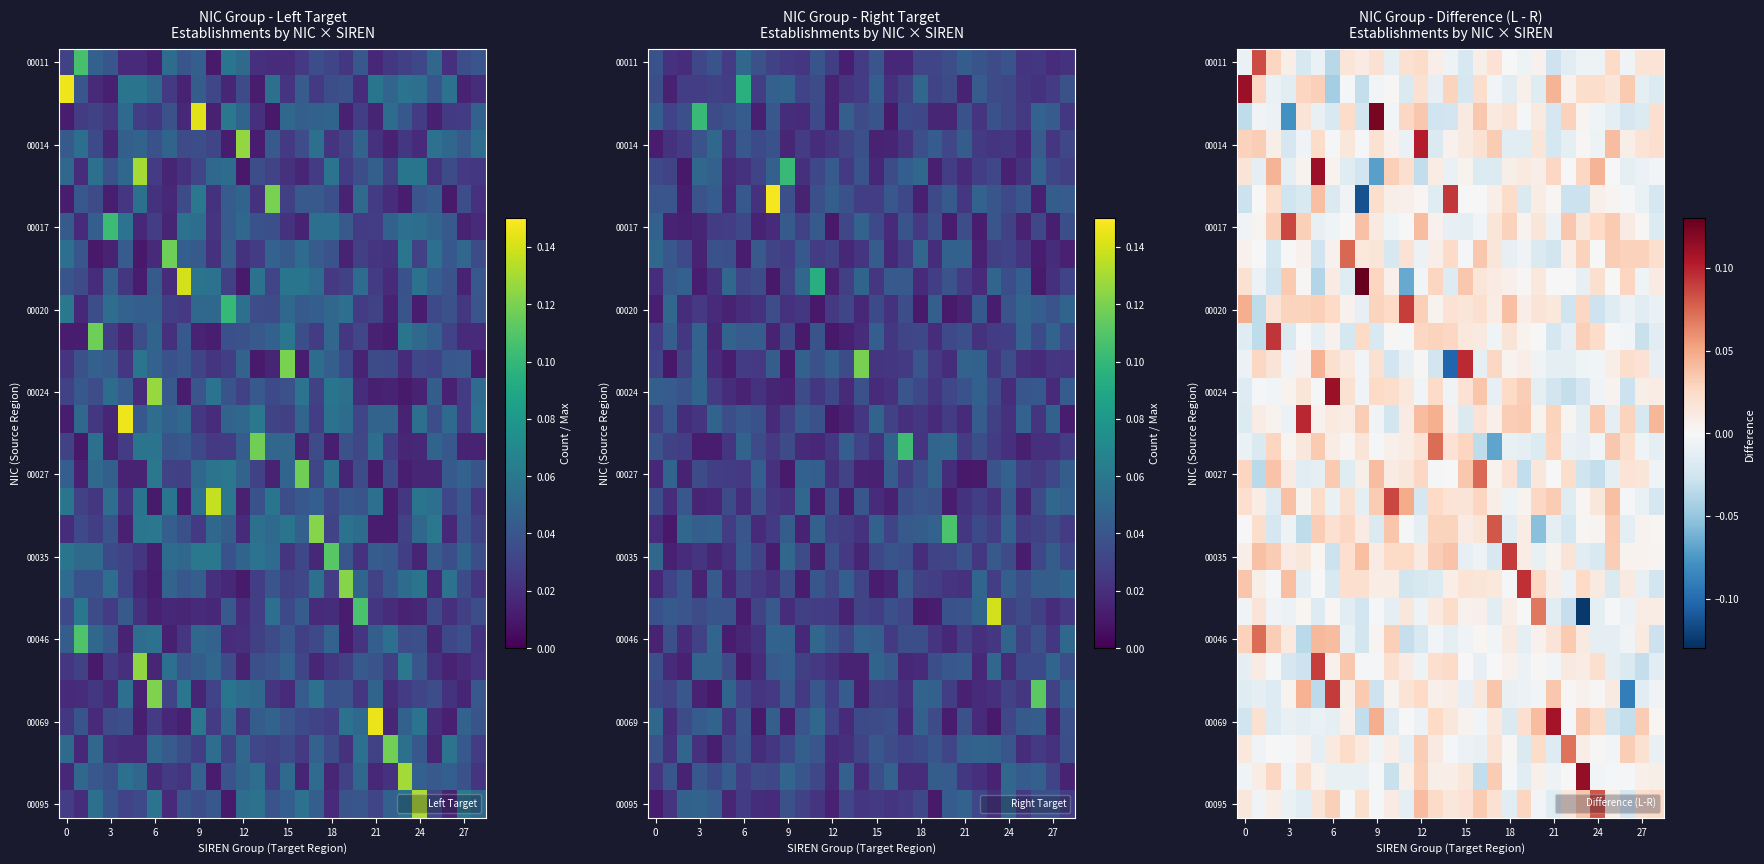

What is the difference between the highest and lowest values at 21?

0.1